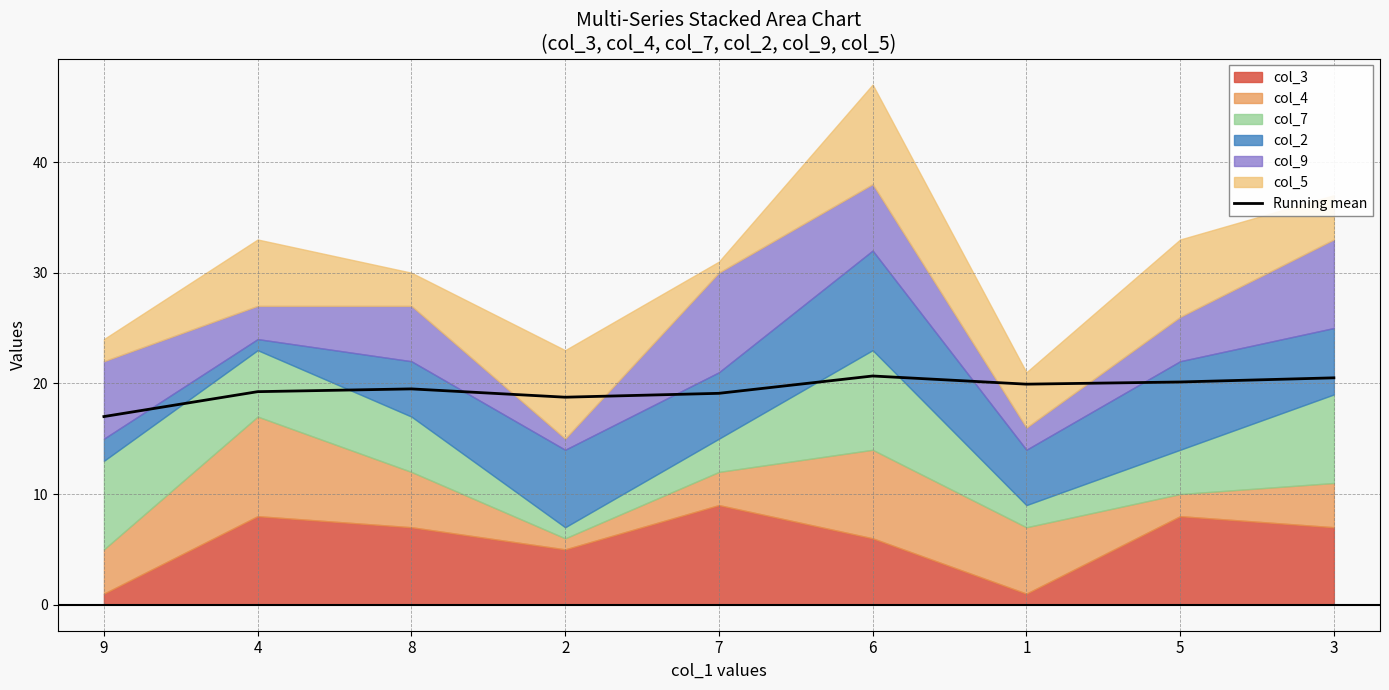

What position from the right is 7?

5